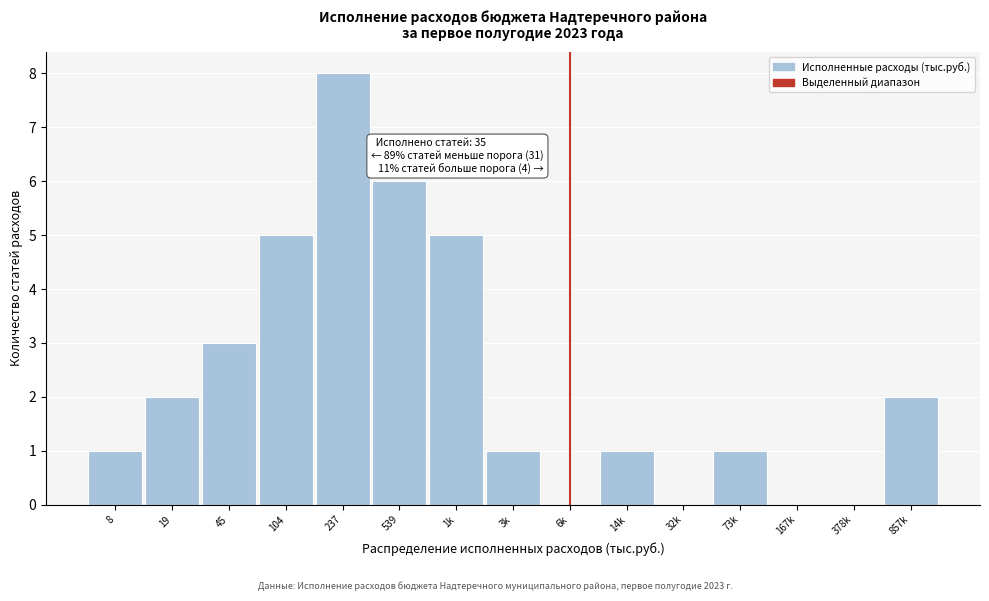

Reading left to right, list all the values displayed in this chart.

8=1	19=2	45=3	104=5	237=8	539=6	1k=5	3k=1	6k=0	14k=1	32k=0	73k=1	167k=0	378k=0	857k=2